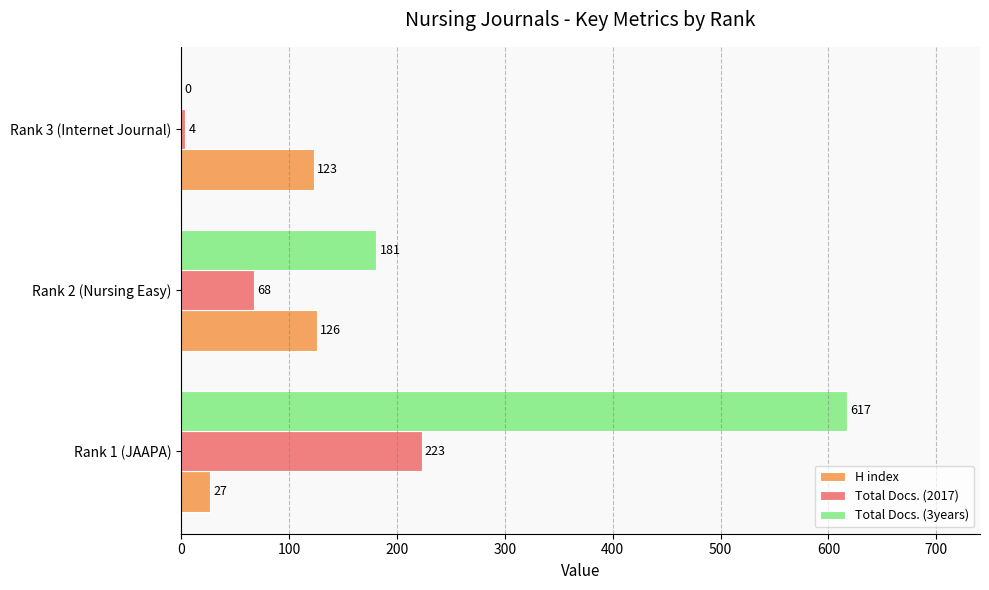

What value does the Total Docs. (3years) series have at Rank 1 (JAAPA), to the nearest 100?

600